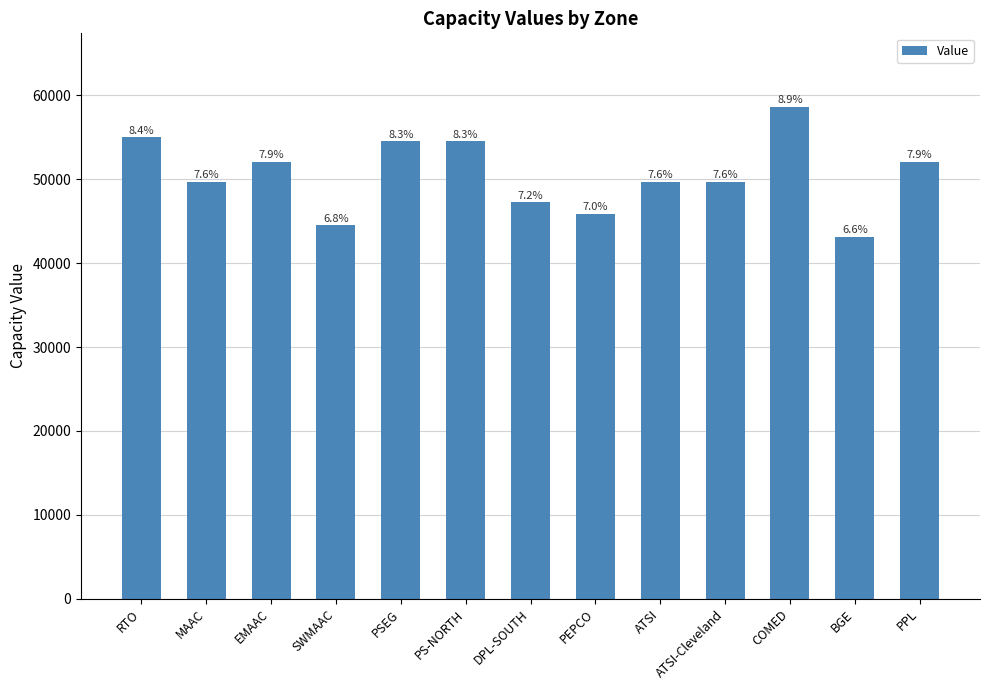

How many bars are there in total?

13